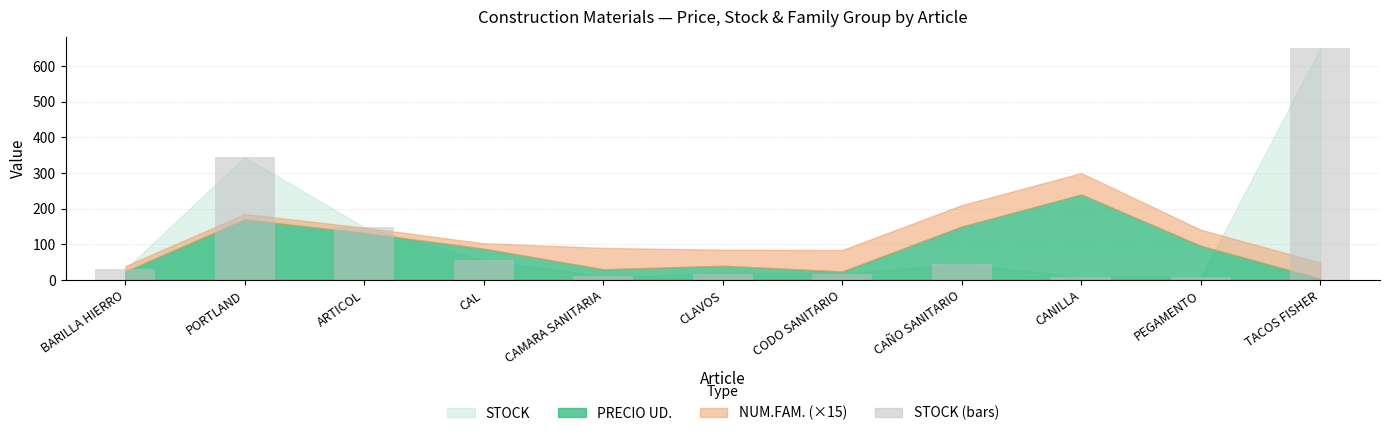

What is the label of the 5th bar from the right?

CODO SANITARIO